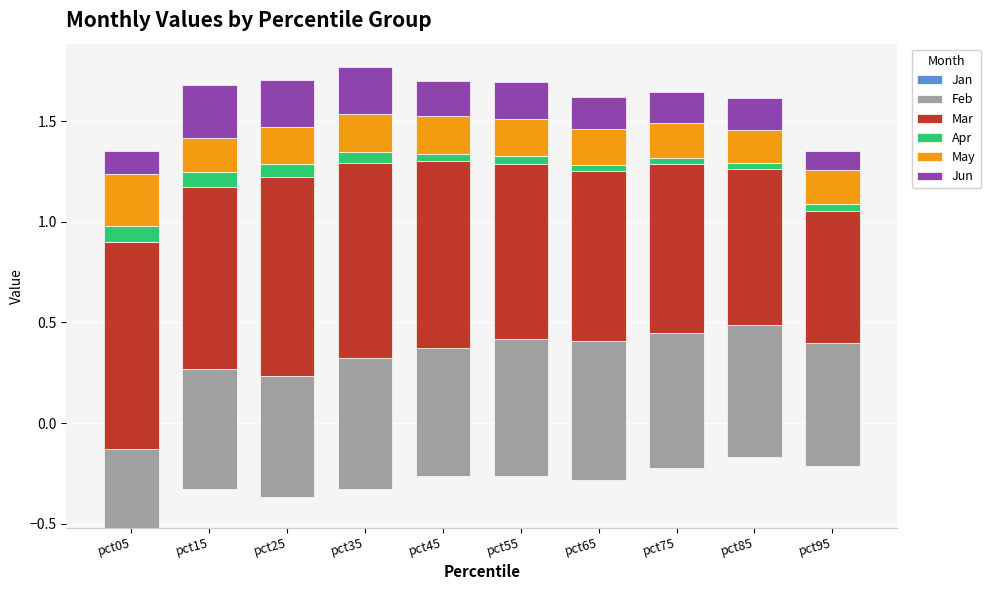

What is the minimum value shown in the chart?

-0.5